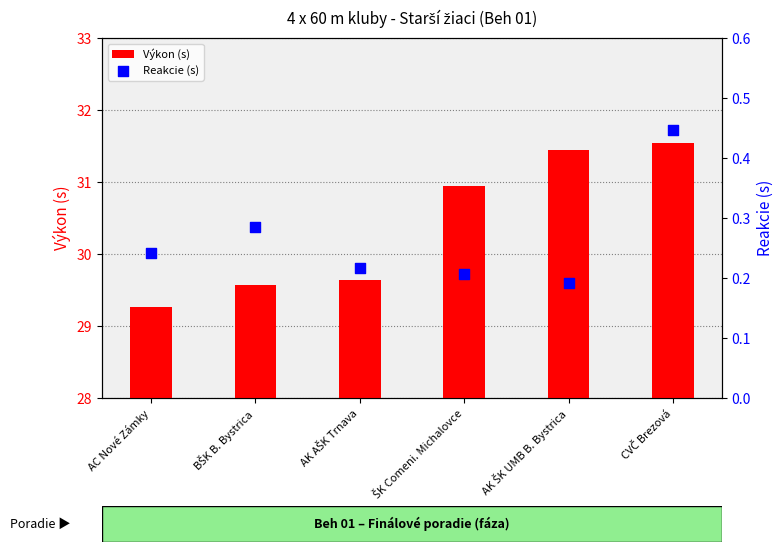

What is the total value across all series at CVČ Brezová?

32.0